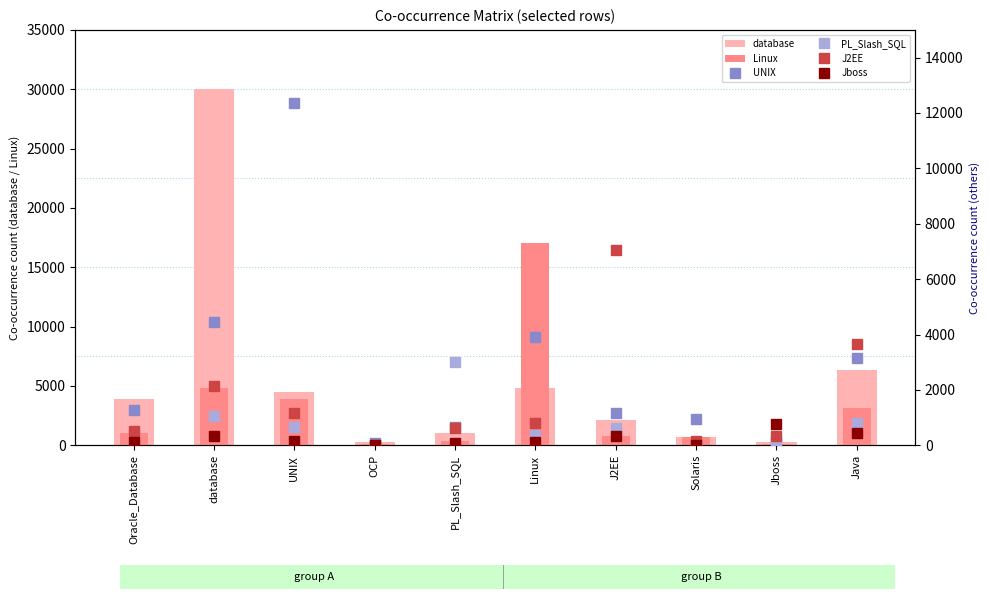

What is the difference between the highest and lowest values at Solaris?

953